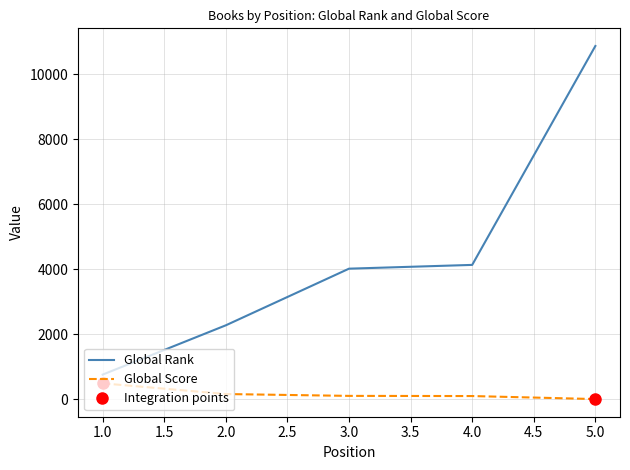

Is the value of Global Rank at 4.0 greater than the value of Global Score at 4.0?

Yes